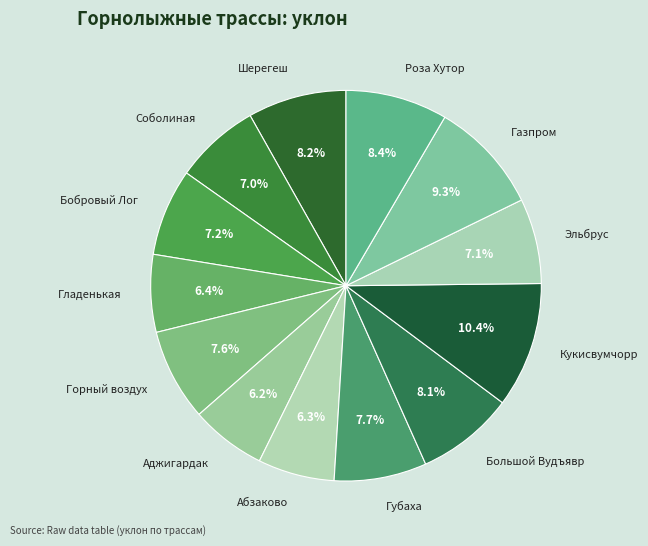

Is there any slice that represents more than half of the pie?

No